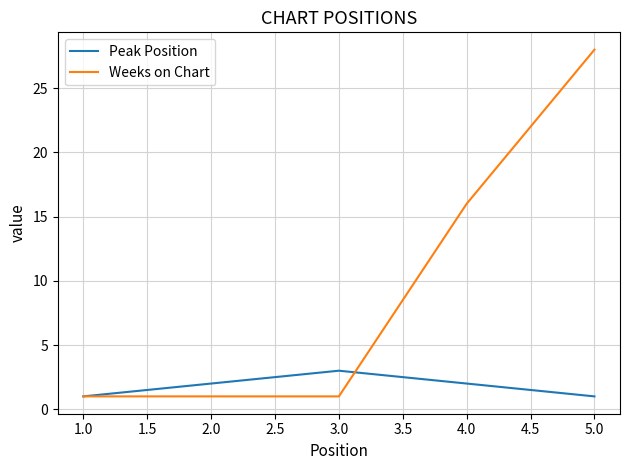

Which series ends up on top after the final intersection of Weeks on Chart and Peak Position?

Weeks on Chart